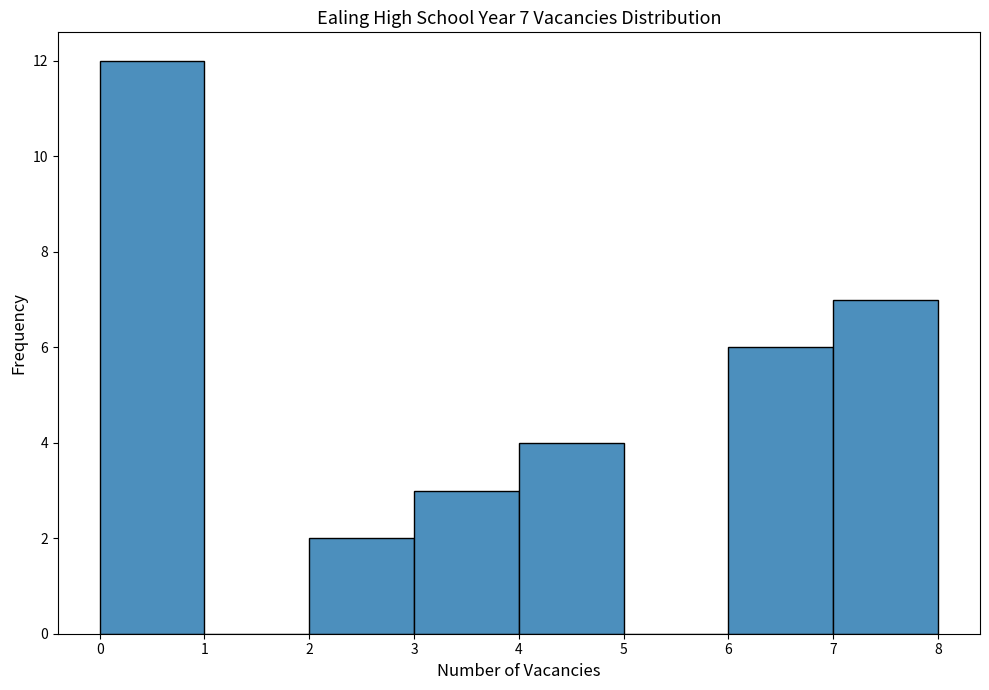

Over which range of the x-axis is the bar tallest?

0 to 1